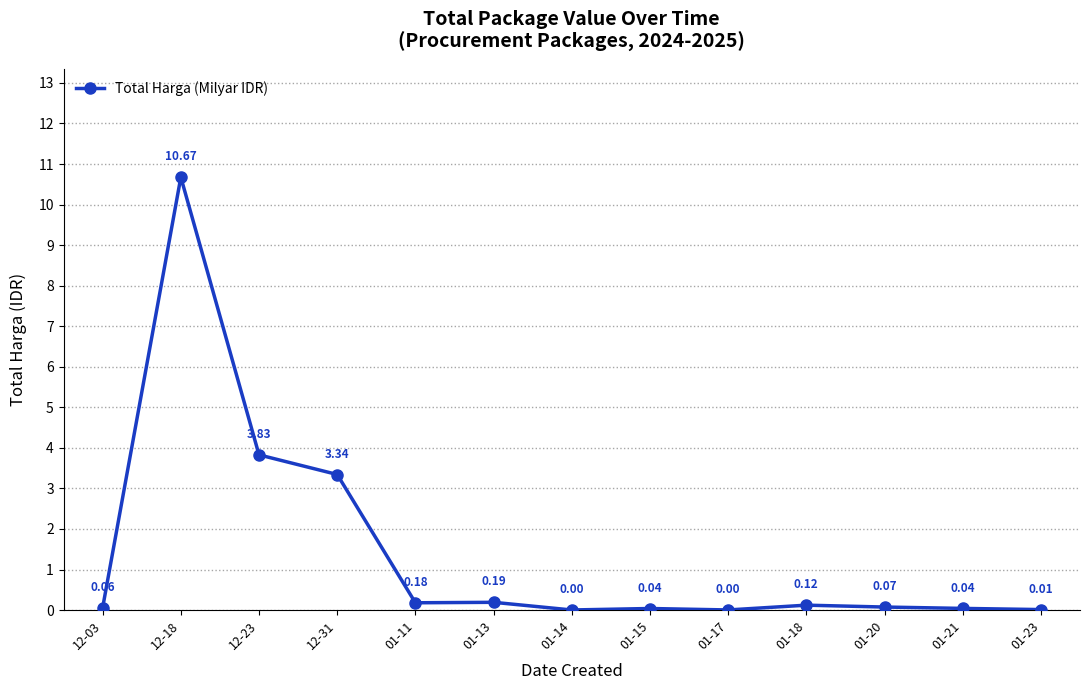

What is the difference between the maximum and second lowest values?

10.7